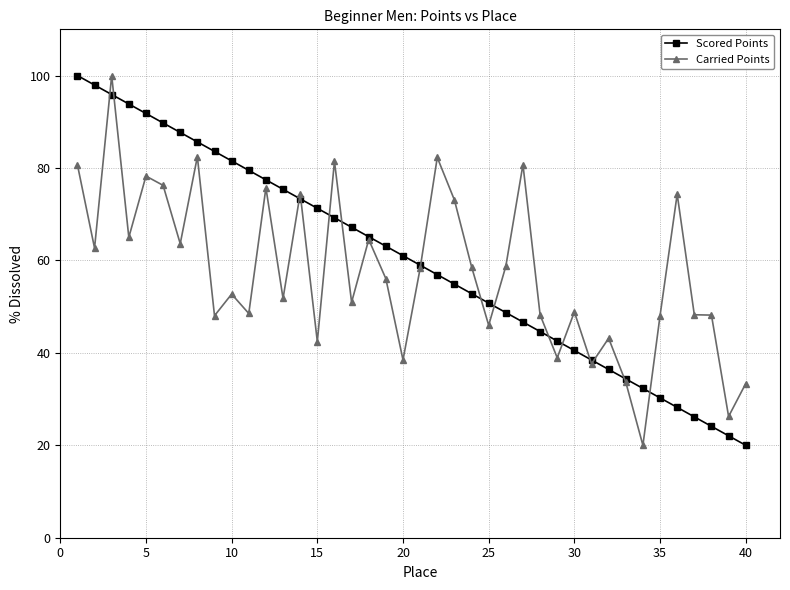

What is the lowest value of the Carried Points series?

20.0